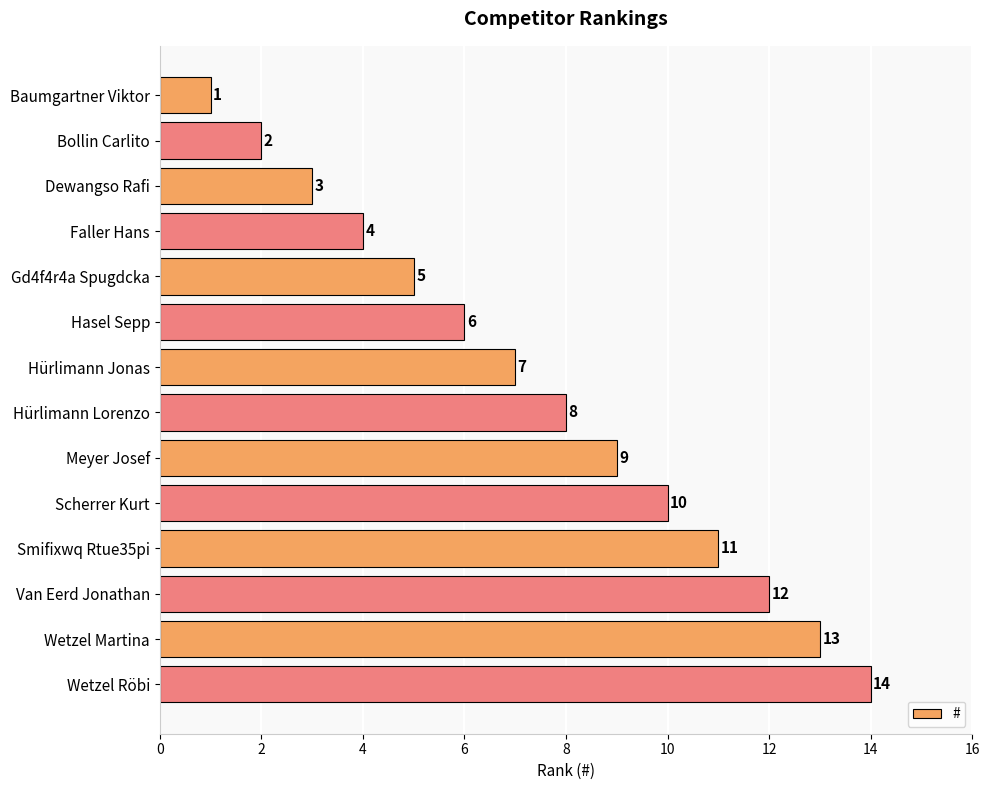

How many categories are shown in the chart?

14